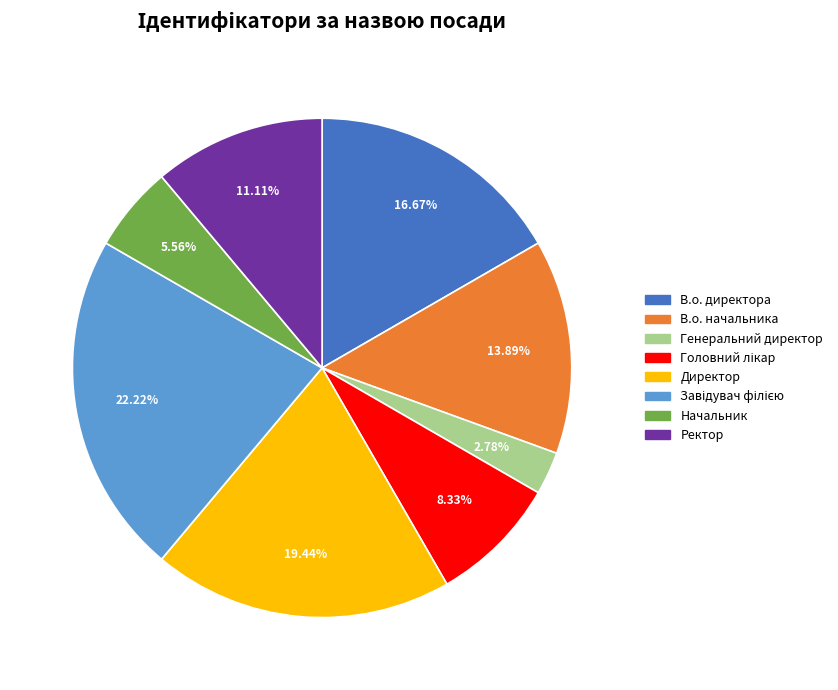

Is there a majority slice in this chart?

No